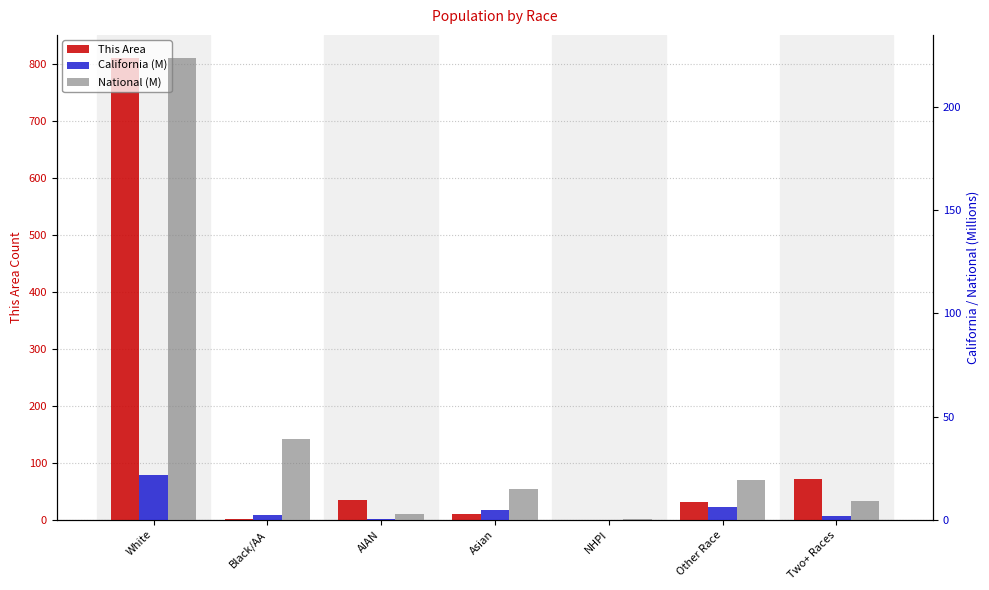

Reading right to left, extract all data points from this chart.

This Area: 71.0	31.0	0.0	11.0	34.0	2.0	811.0
California (M): 1.8	6.3	0.1	4.9	0.4	2.3	21.5
National (M): 9.0	19.1	0.5	14.7	2.9	38.9	223.6